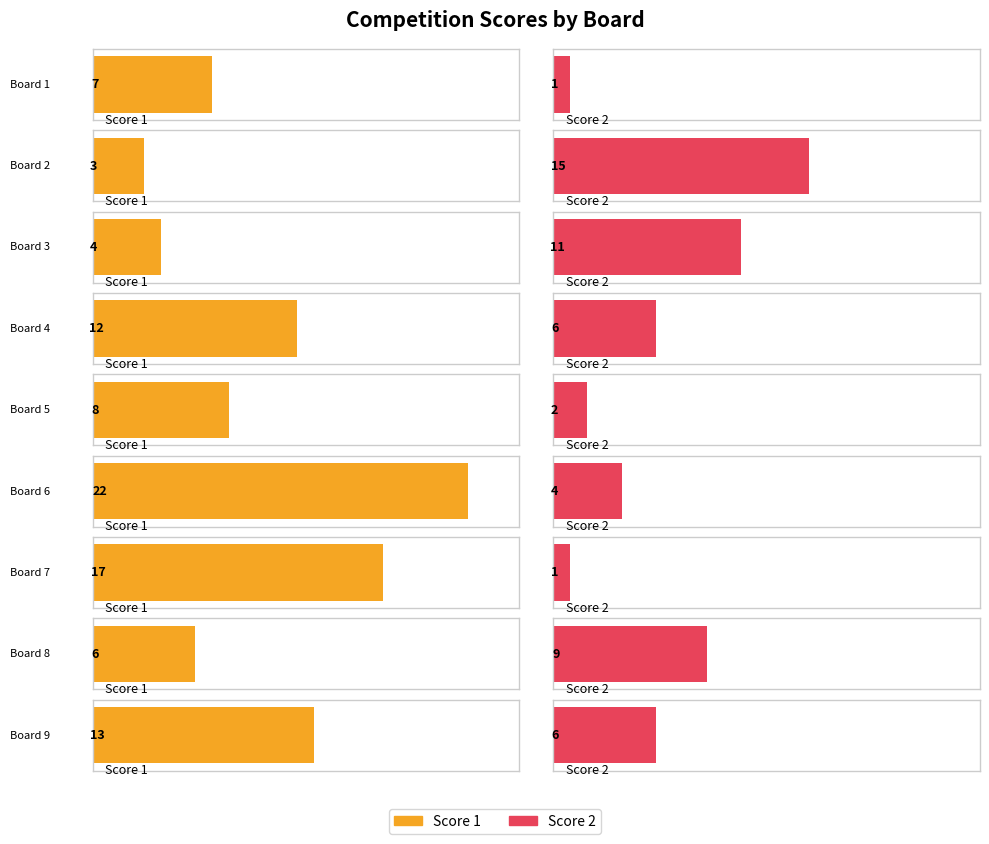

List the labels in order of Score 1 value, smallest first.

Board 2, Board 3, Board 8, Board 1, Board 5, Board 4, Board 9, Board 7, Board 6